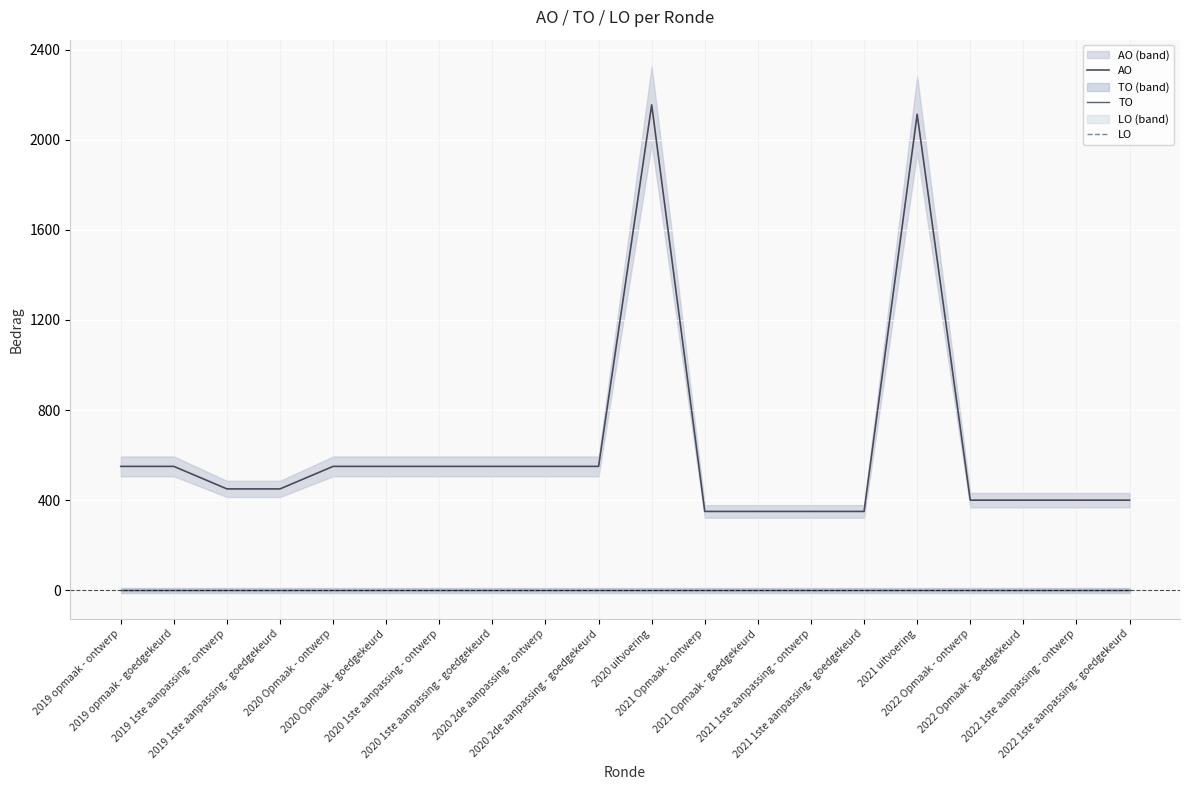

The LO series shows 0 at 2021 1ste aanpassing - goedgekeurd. True or false?

True